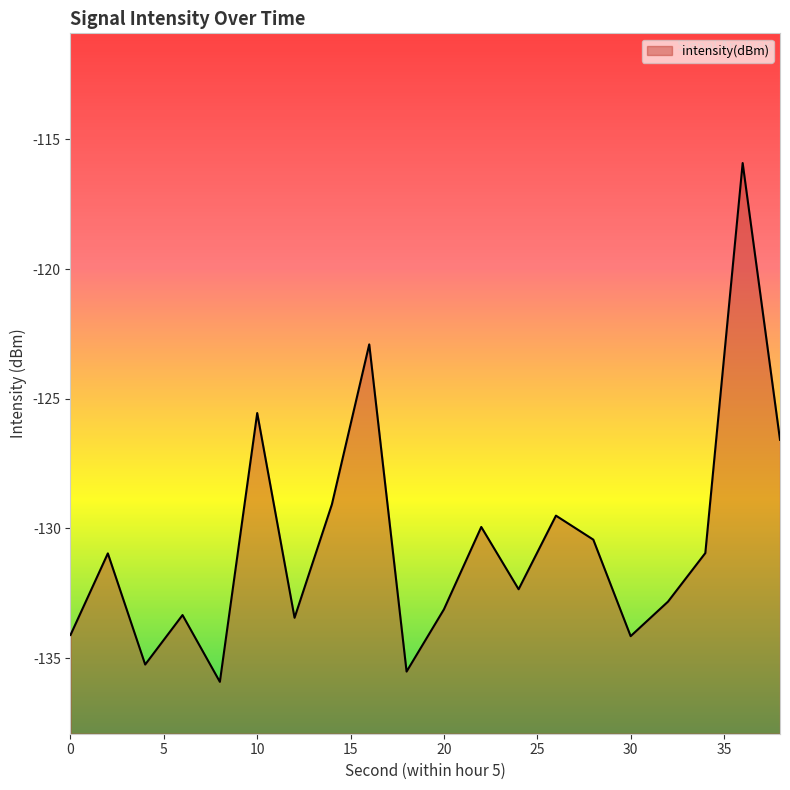

How many lines are shown in the chart?

1